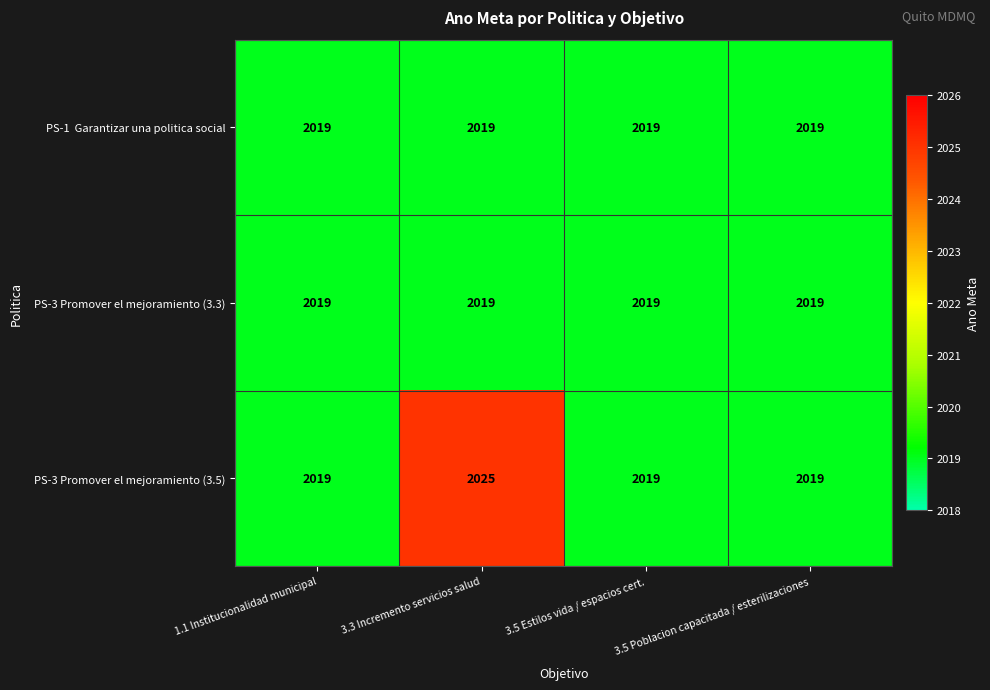

What is the sum of all PS-3 Promover el mejoramiento (3.5) values?

8082